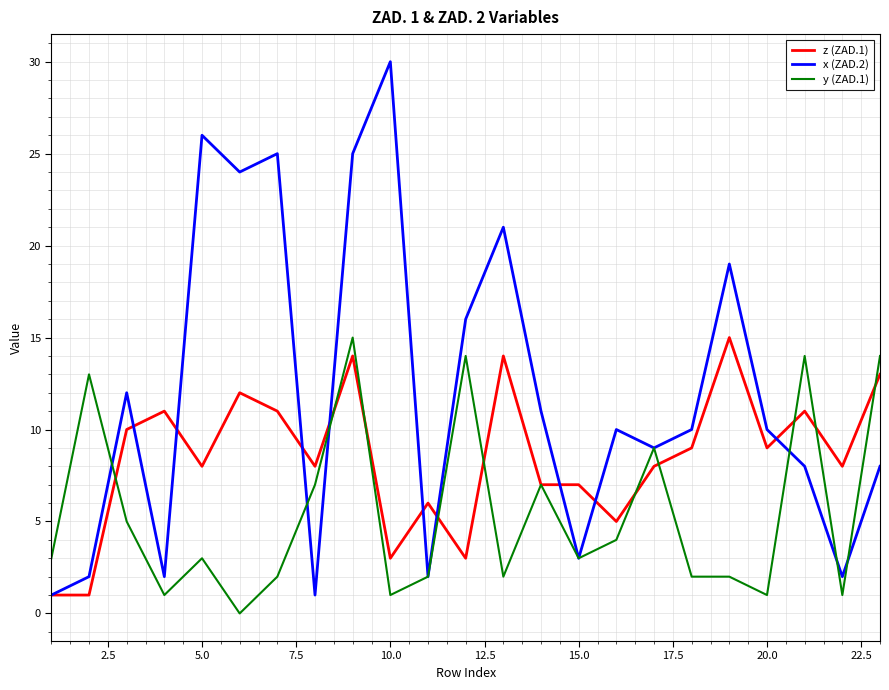

Which series has the widest spread of values?

x (ZAD.2)